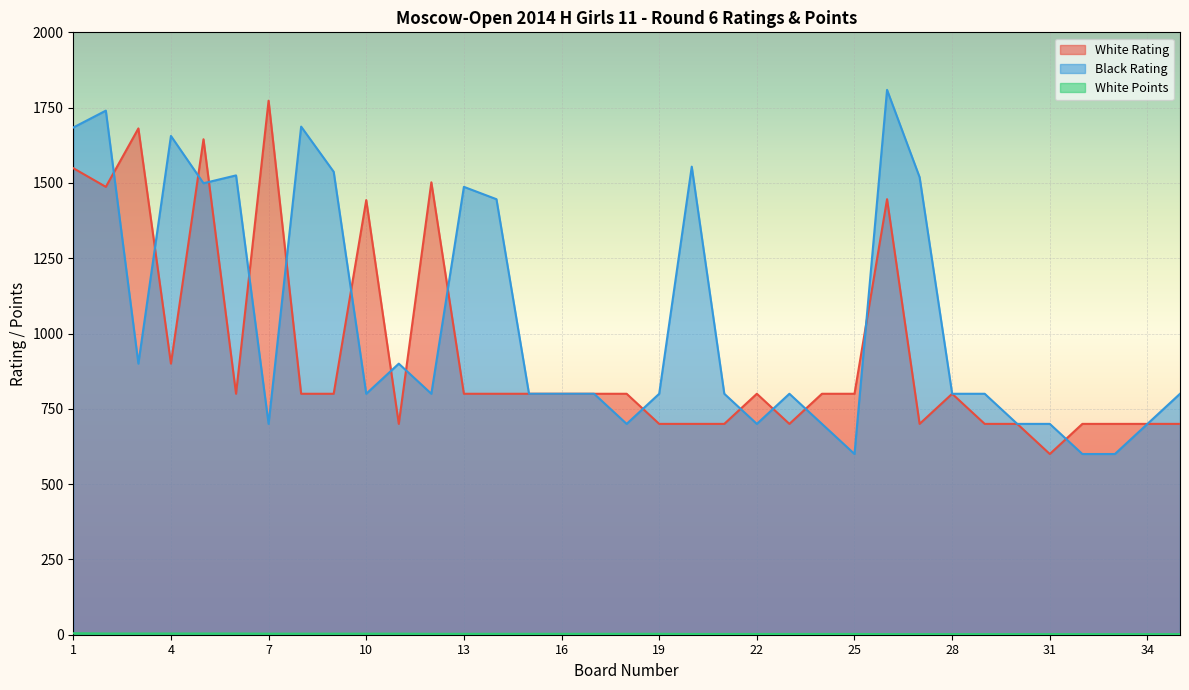

Reading left to right, what are all the values shown in this chart?

White Rating: 1=1549.0	2=1487.0	3=1681.0	4=900.0	5=1645.0	6=800.0	7=1773.0	8=800.0	9=800.0	10=1443.0	11=700.0	12=1502.0	13=800.0	14=800.0	15=800.0	16=800.0	17=800.0	18=800.0	19=700.0	20=700.0	21=700.0	22=800.0	23=700.0	24=800.0	25=800.0	26=1446.0	27=700.0	28=800.0	29=700.0	30=700.0	31=600.0	32=700.0	33=700.0	34=700.0	35=700.0
Black Rating: 1=1684.0	2=1740.0	3=900.0	4=1656.0	5=1499.0	6=1525.0	7=700.0	8=1687.0	9=1537.0	10=800.0	11=900.0	12=800.0	13=1487.0	14=1446.0	15=800.0	16=800.0	17=800.0	18=700.0	19=800.0	20=1554.0	21=800.0	22=700.0	23=800.0	24=700.0	25=600.0	26=1809.0	27=1519.0	28=800.0	29=800.0	30=700.0	31=700.0	32=600.0	33=600.0	34=700.0	35=800.0
White Points: 1=5.0	2=4.0	3=4.0	4=4.0	5=4.0	6=4.0	7=3.5	8=3.5	9=3.5	10=3.5	11=3.5	12=3.0	13=3.0	14=3.0	15=3.0	16=3.0	17=3.0	18=3.0	19=3.0	20=2.5	21=2.5	22=2.5	23=2.5	24=2.5	25=2.5	26=2.0	27=2.0	28=2.0	29=2.0	30=2.0	31=2.0	32=2.0	33=2.0	34=2.0	35=2.0